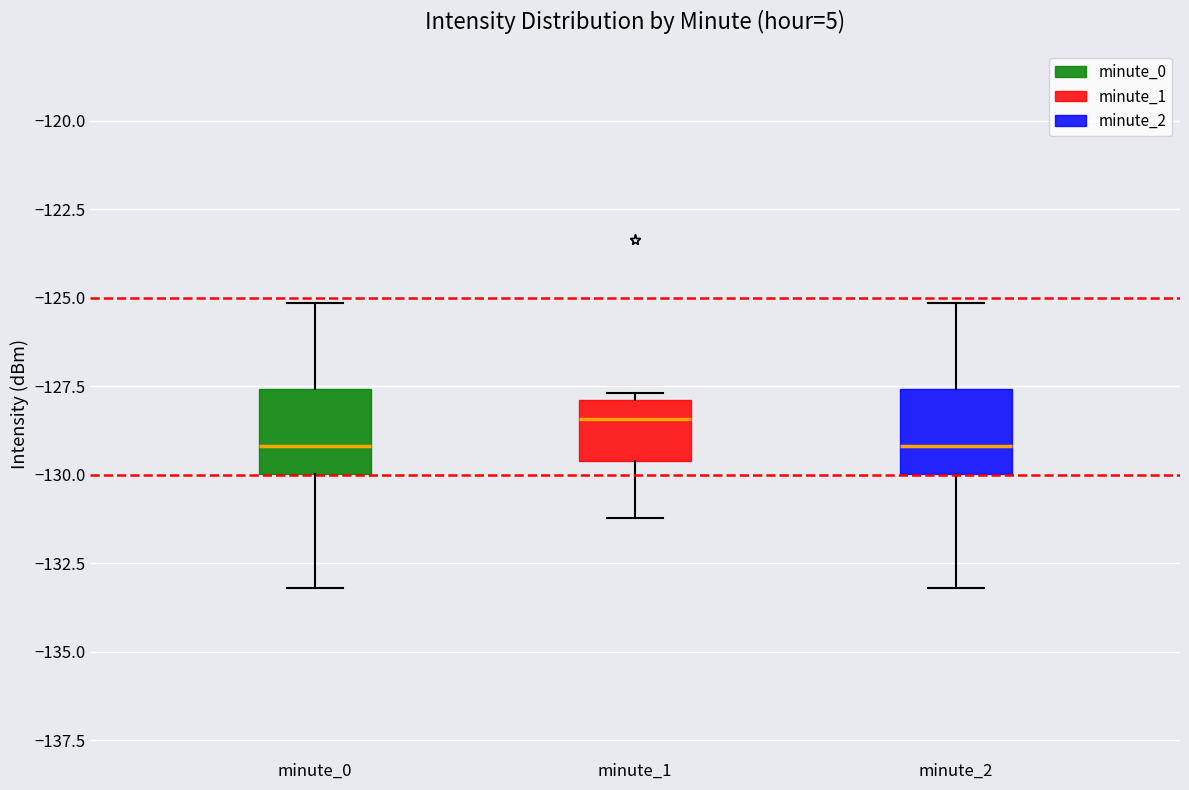

Reading left to right, read every box against the y-axis: the position of its median line, the range the box covers, and the ends of its whiskers. The values are not printed on the chart, so give them approximately, as read against the axis.

minute_0: median -129.0, box -130.0 to -127.5, whiskers -133.0 to -125.0
minute_1: median -128.5, box -129.5 to -128.0, whiskers -131.0 to -127.5
minute_2: median -129.0, box -130.0 to -127.5, whiskers -133.0 to -125.0